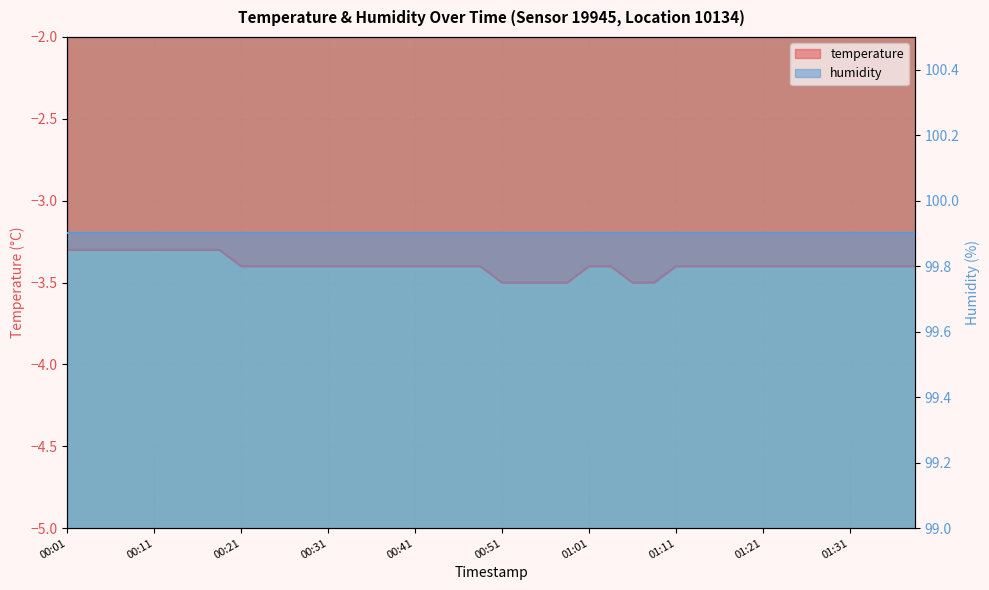

Between 01:14 and 01:26, which is larger?

01:14